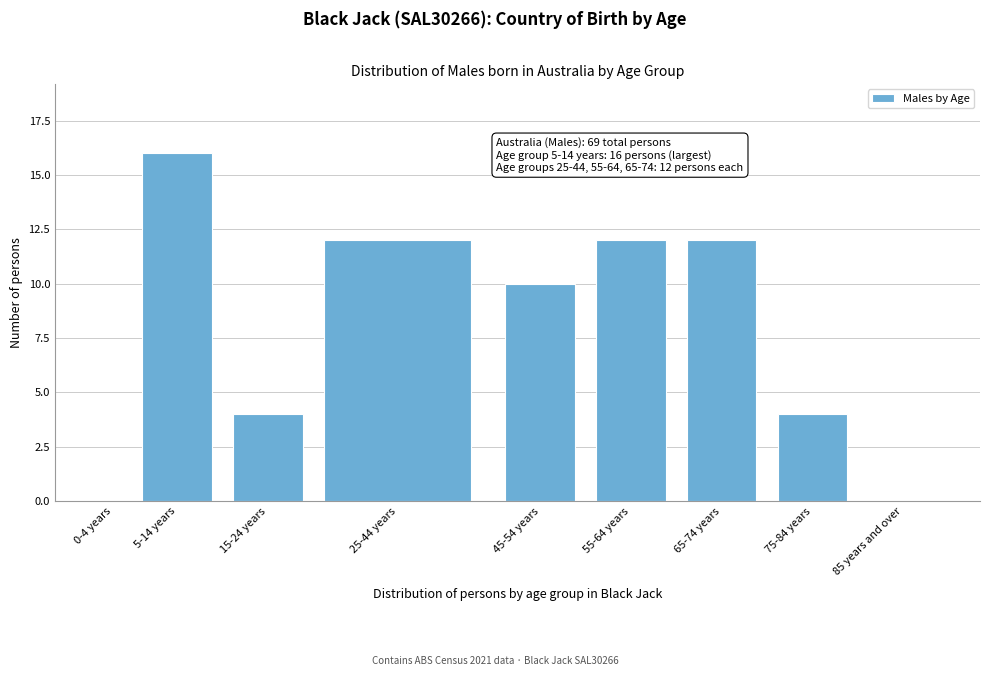

Reading left to right, transcribe all the data shown in this chart.

0-4 years=0	5-14 years=16	15-24 years=4	25-44 years=12	45-54 years=10	55-64 years=12	65-74 years=12	75-84 years=4	85 years and over=0